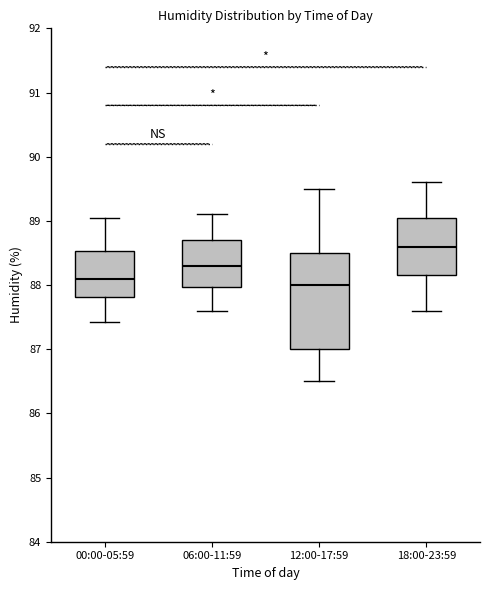

Where is the upper edge of the box for 18:00-23:59 on the y-axis? The values are not printed on the chart, so give them approximately, as read against the axis.

89.1